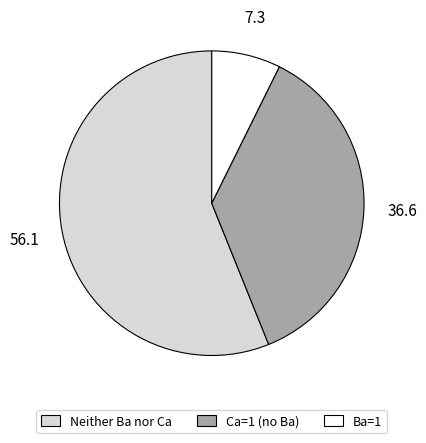

Is there a majority slice in this chart?

Yes